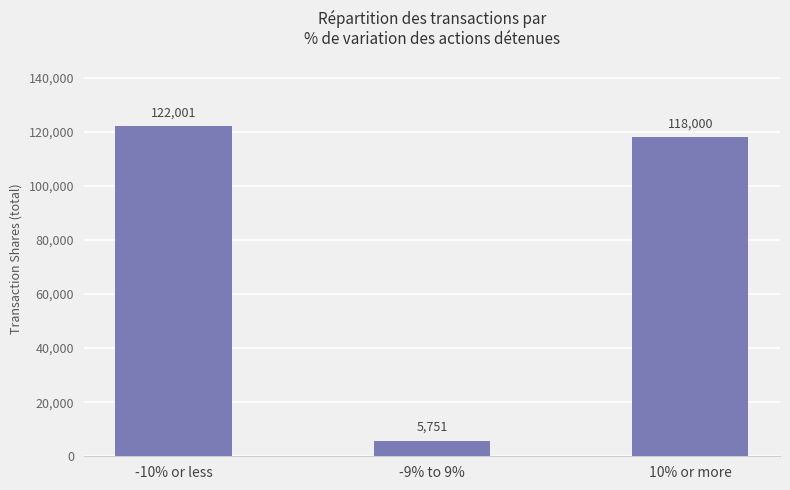

The chart shows a value of 42837 at 10% or more. True or false?

False